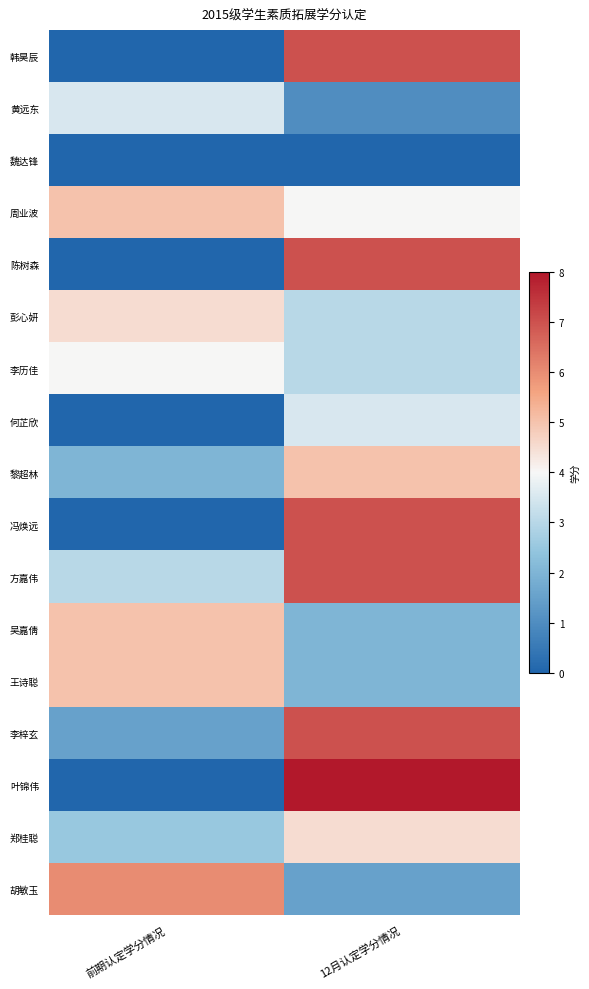

At which category is the sum across all series the highest?

12月认定学分情况